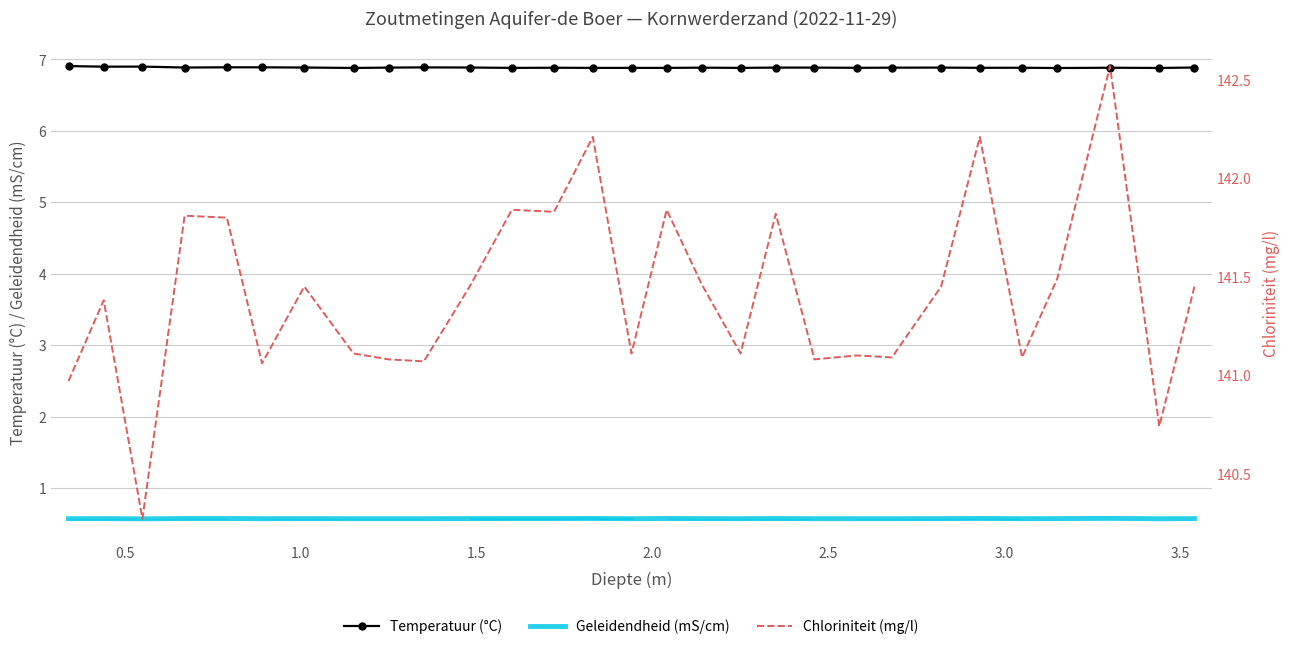

What is the highest value of the Temperatuur (°C) series?

6.9